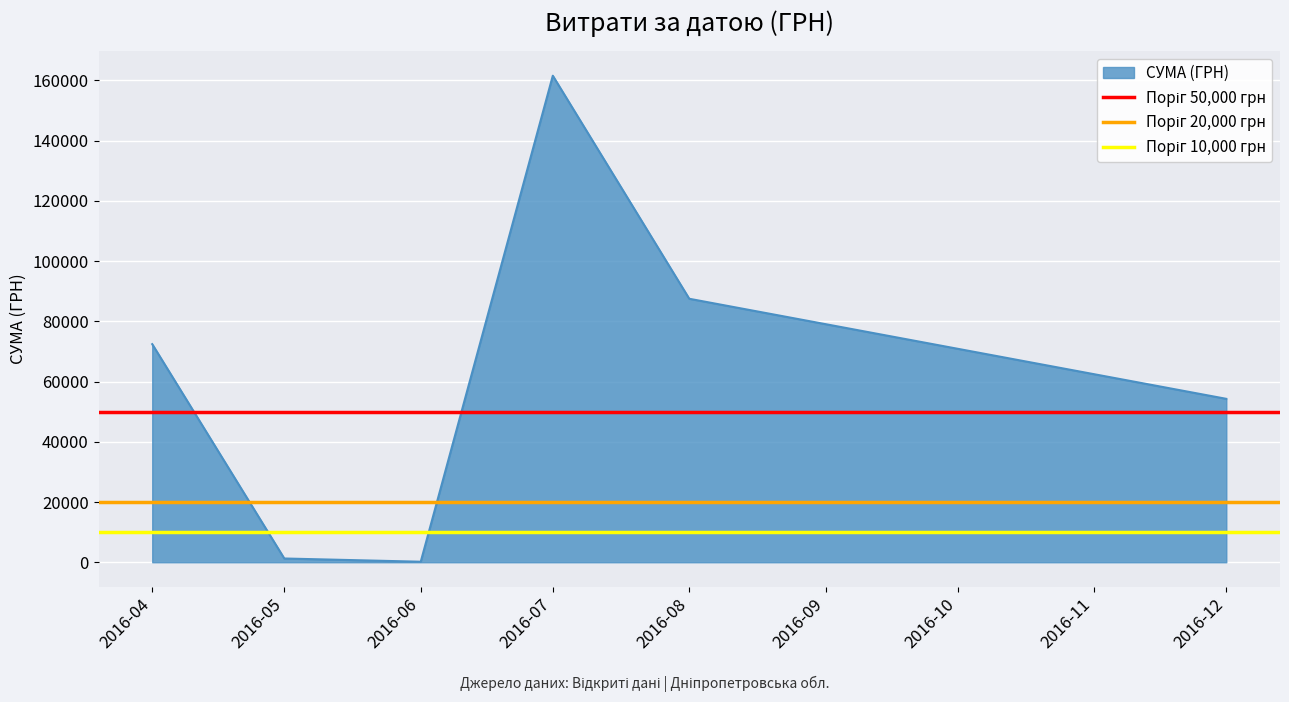

The value of СУМА (ГРН) at 2016-12 is 31643.0. True or false?

False